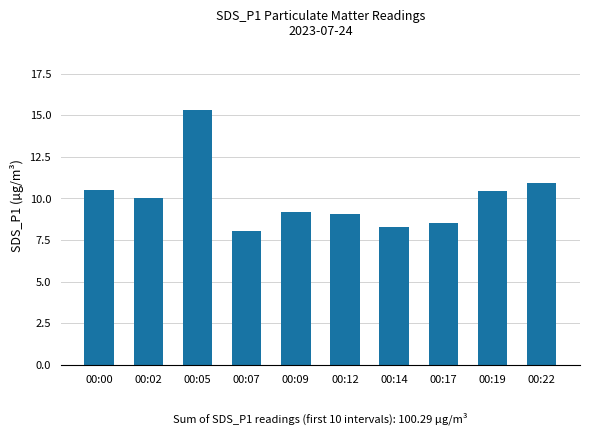

Between 00:22 and 00:14, which is larger?

00:22